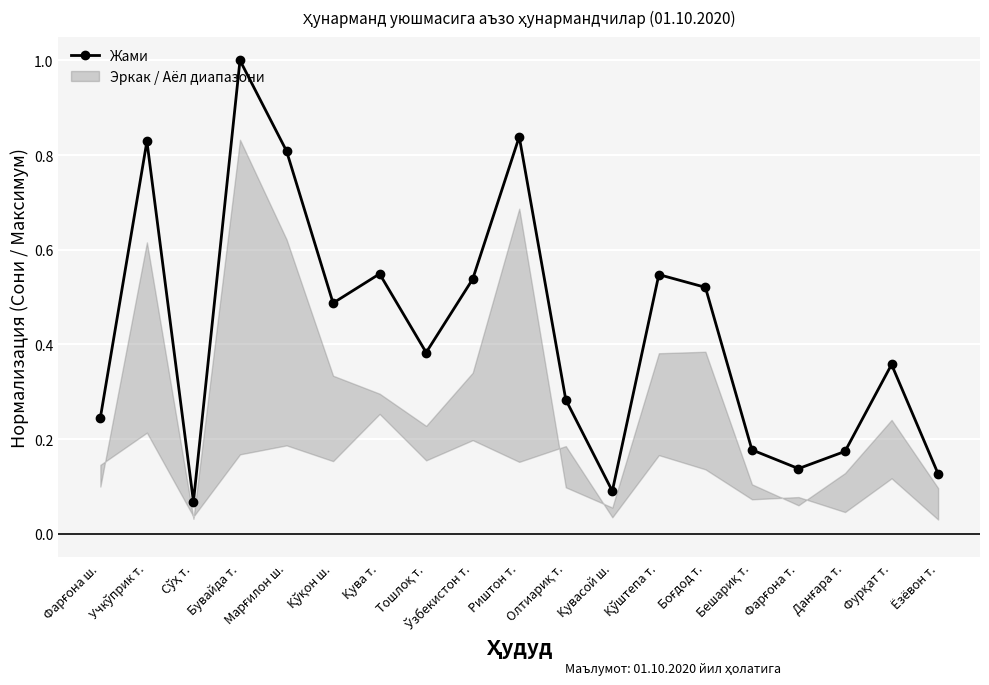

What is the greatest value displayed?

1.0